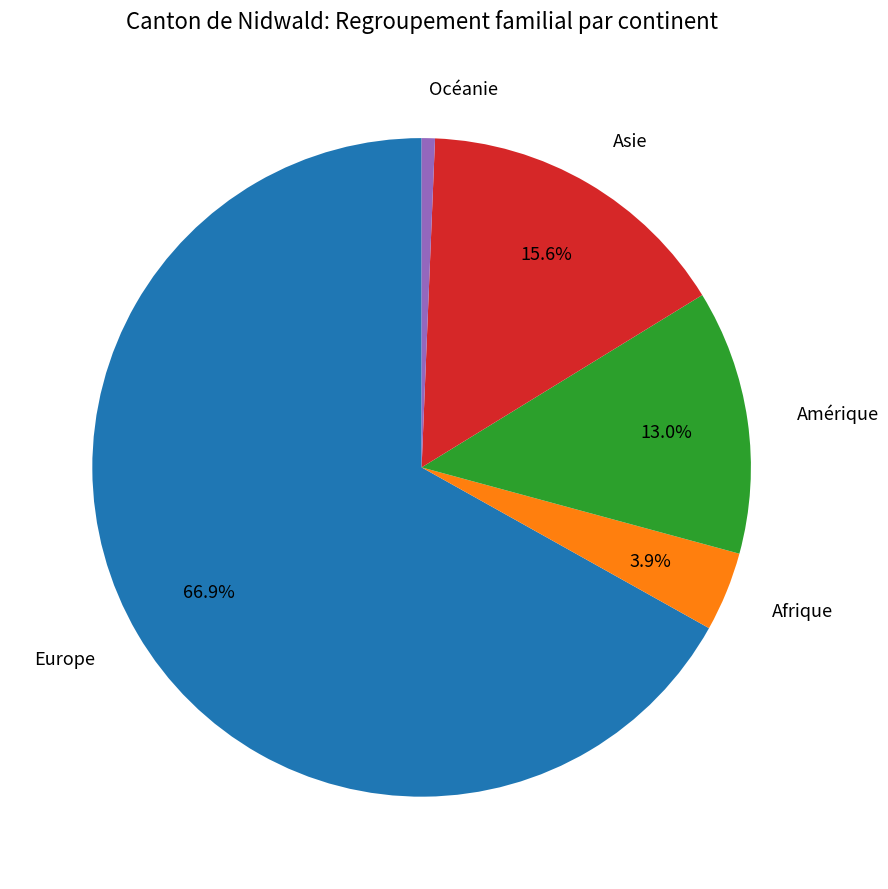

What is the majority slice?

Europe